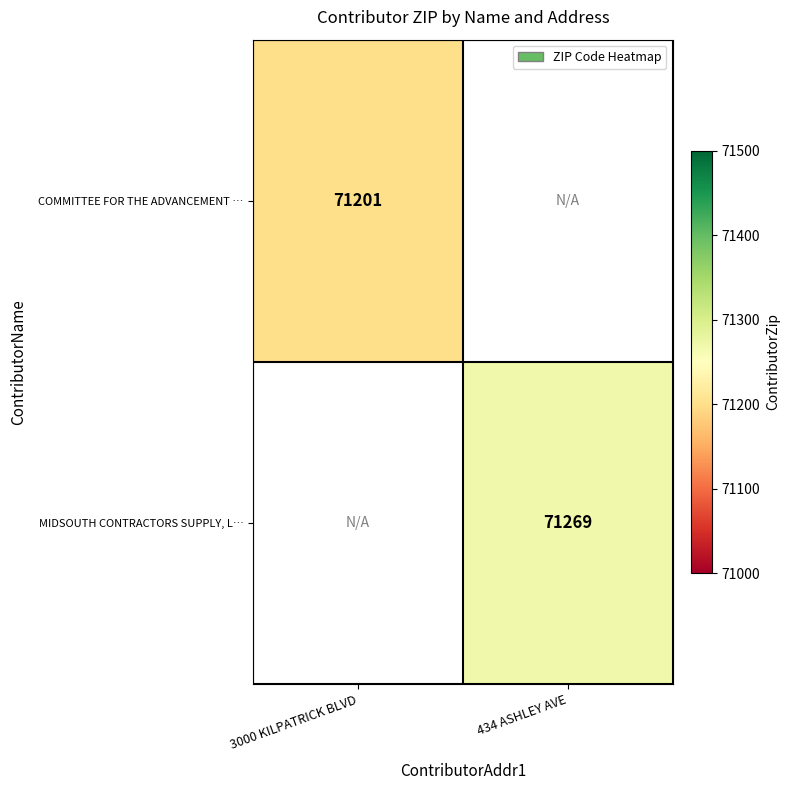

The COMMITTEE FOR THE ADVANCEMENT … series shows 119024 at 3000 KILPATRICK BLVD. True or false?

False